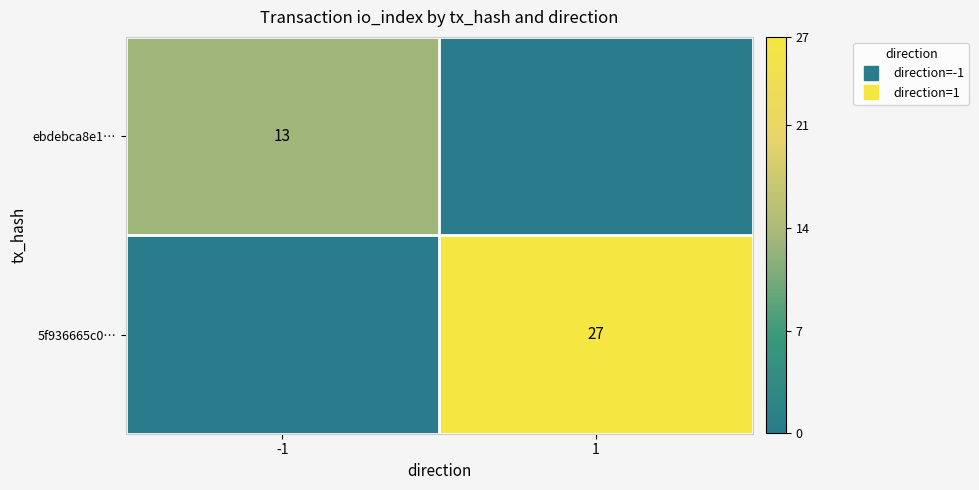

Is the value of 5f936665c0… at 1 greater than the value of ebdebca8e1… at 1?

Yes